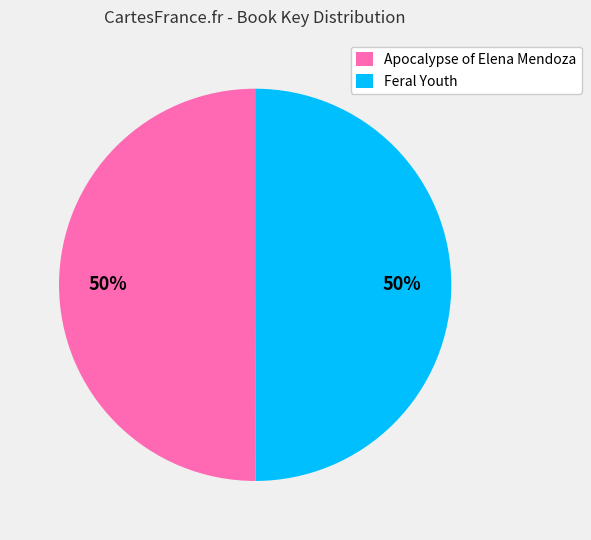

Count the number of slices in the pie.

2